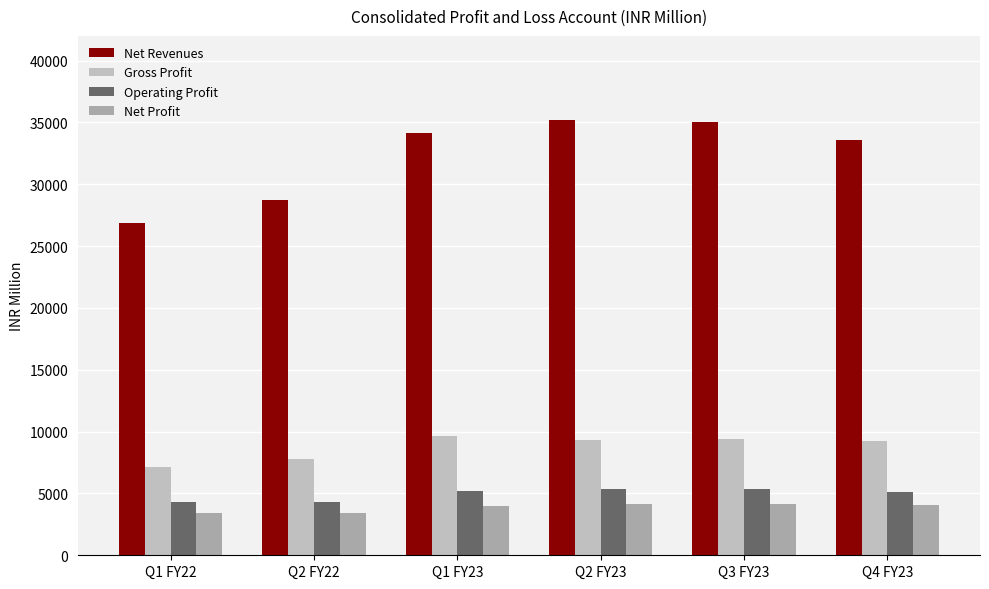

How many groups of bars are there?

6